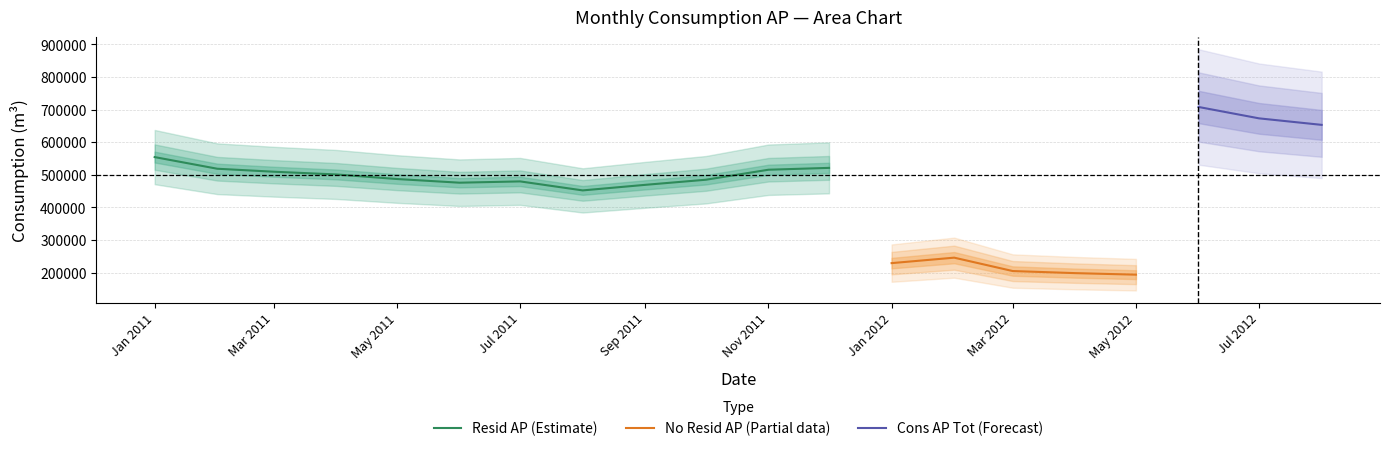

What position from the right is 2012-08-01?

1